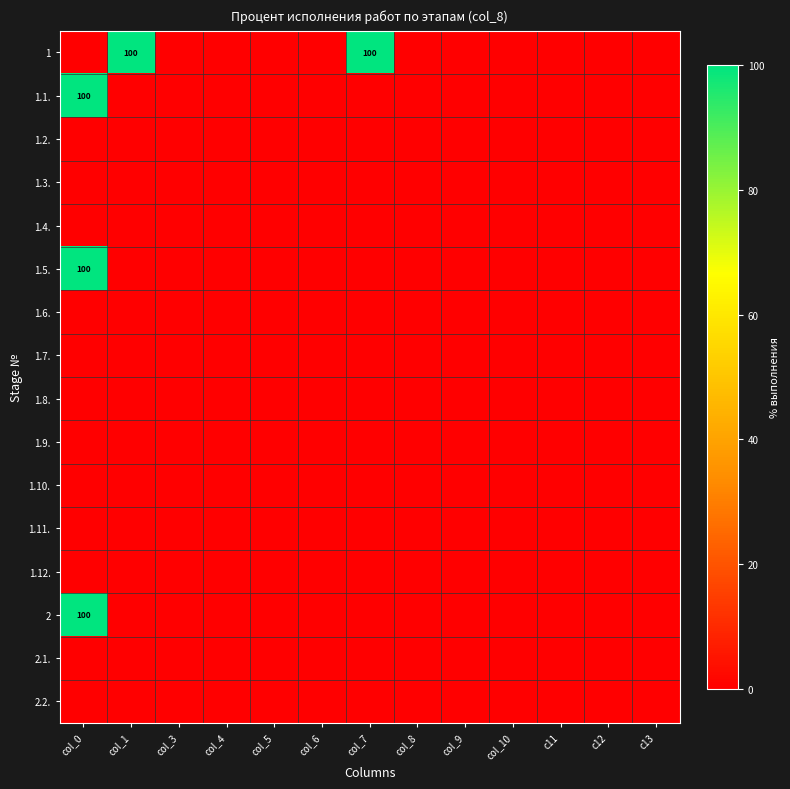

At how many categories does at least one series exceed 3?

3